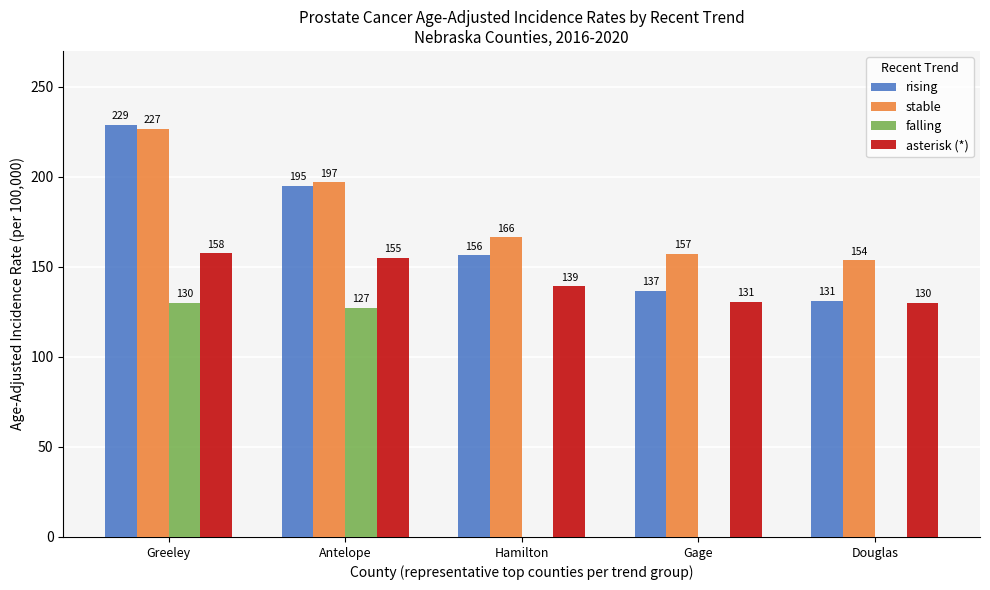

The value of rising at Hamilton is 156.4. True or false?

True